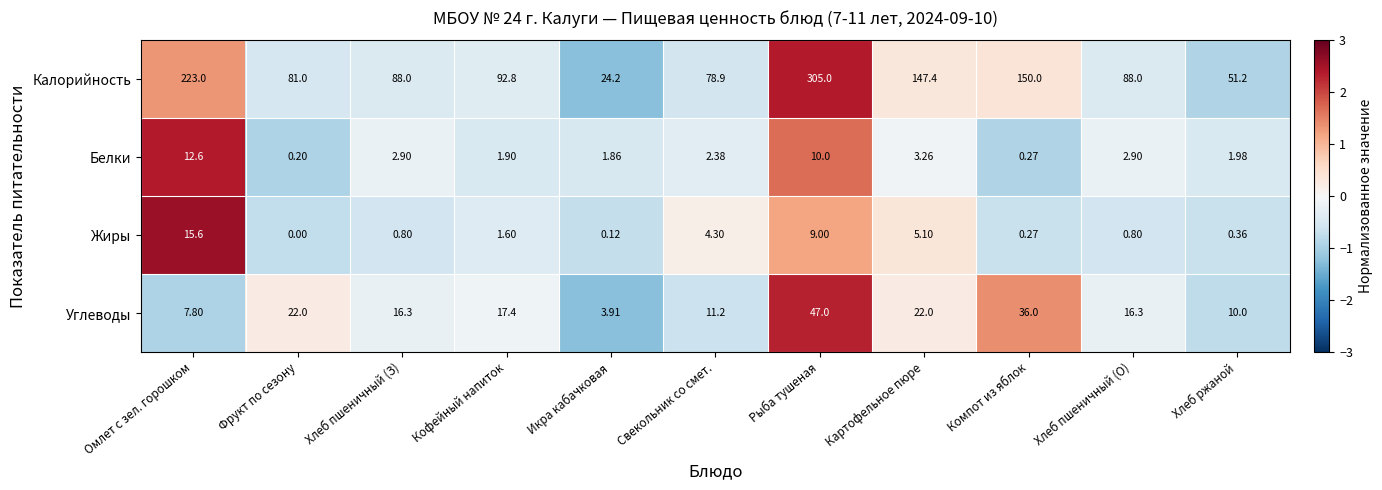

At which label does Калорийность first exceed 88?

Омлет с зел. горошком